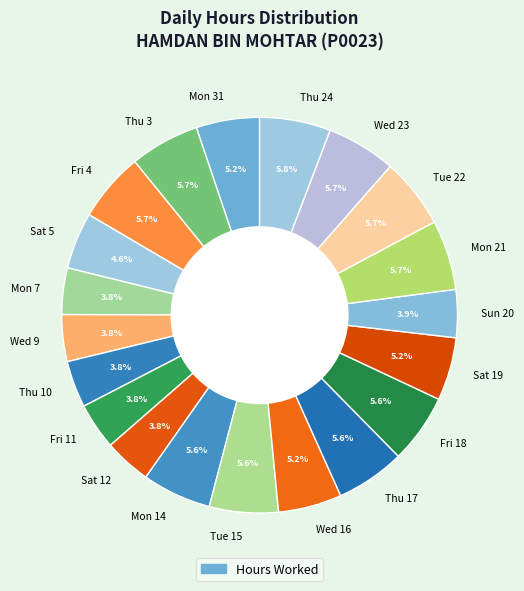

Approximately how many times larger is the value at Wed 23 compared to Fri 4?

1.0